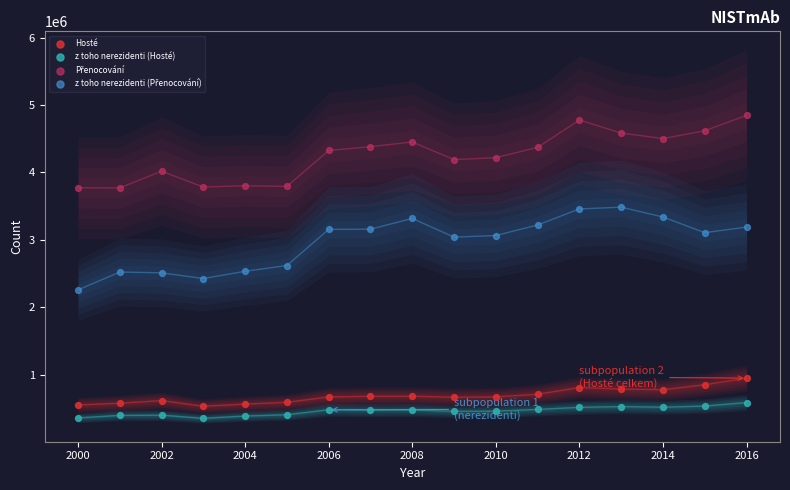

Across all data points, what is the range of Y values (max minus min)?

4493516